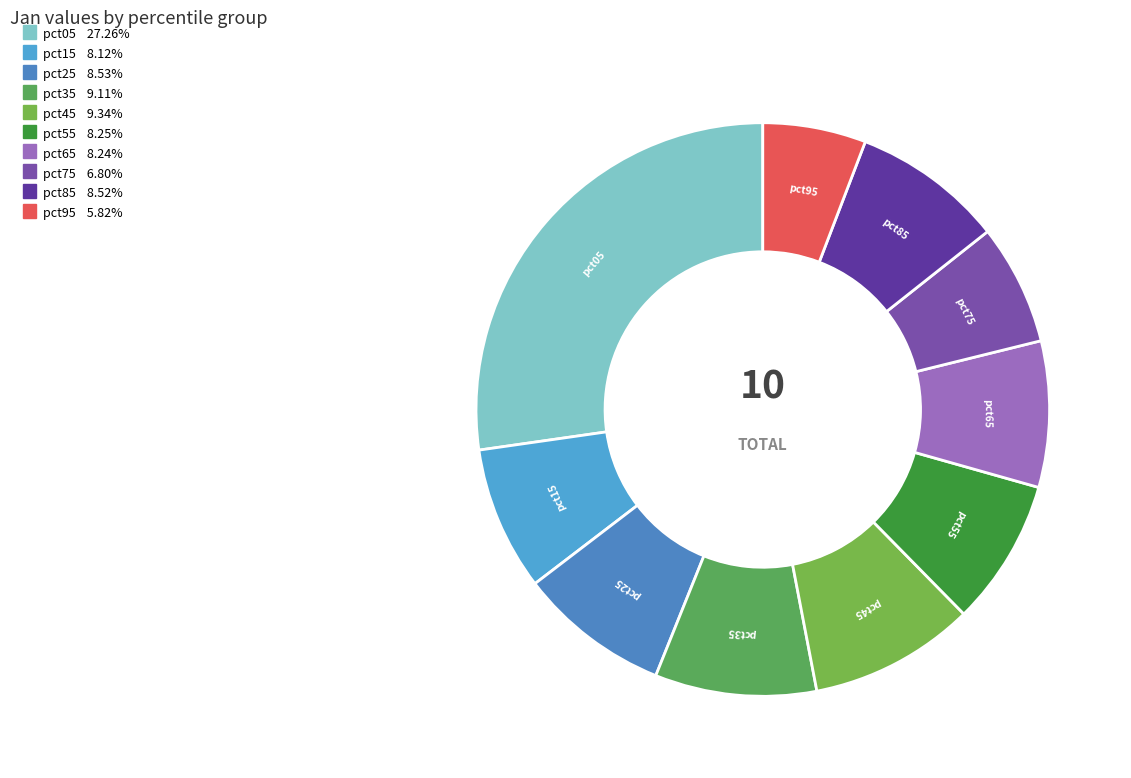

Is there a majority slice in this chart?

No